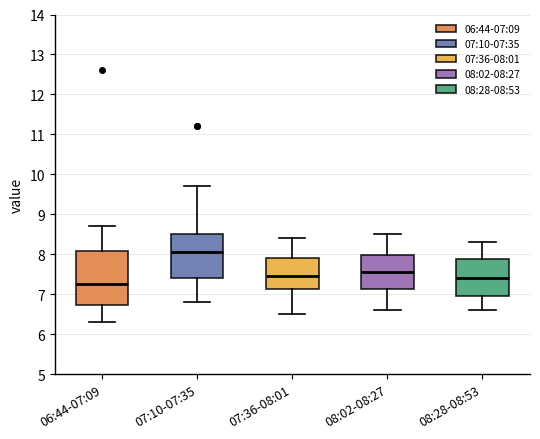

Reading left to right, read every box against the y-axis: the position of its median line, the range the box covers, and the ends of its whiskers. The values are not printed on the chart, so give them approximately, as read against the axis.

06:44-07:09: median 7.3, box 6.7 to 8.1, whiskers 6.3 to 8.7
07:10-07:35: median 8.1, box 7.4 to 8.5, whiskers 6.8 to 9.7
07:36-08:01: median 7.5, box 7.1 to 7.9, whiskers 6.5 to 8.4
08:02-08:27: median 7.6, box 7.1 to 8.0, whiskers 6.6 to 8.5
08:28-08:53: median 7.4, box 7.0 to 7.9, whiskers 6.6 to 8.3